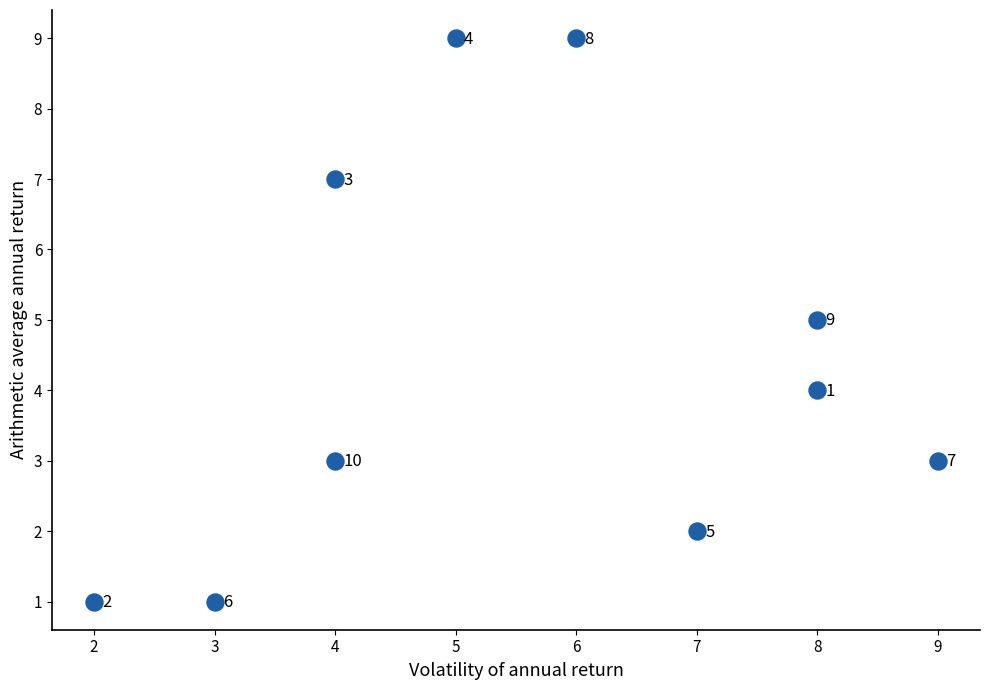

What is the average Y value?

4